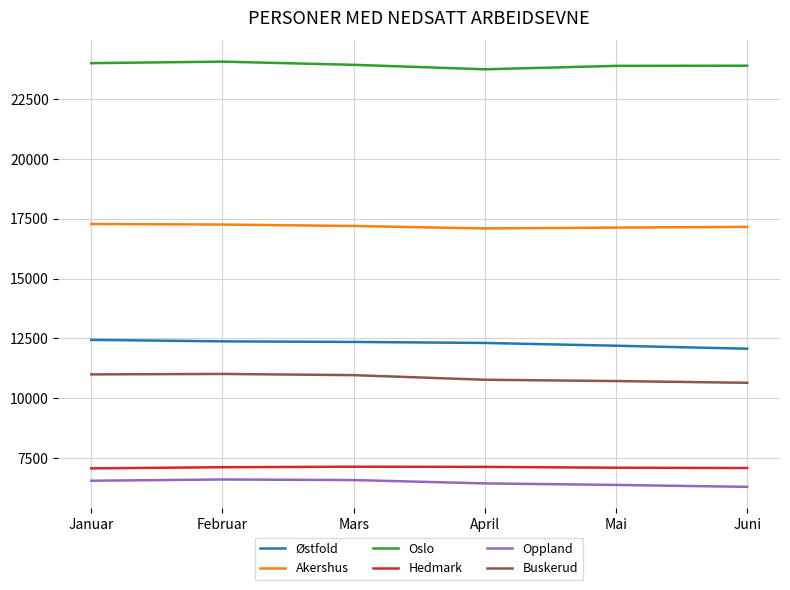

The Østfold series shows 17280 at Mai. True or false?

False